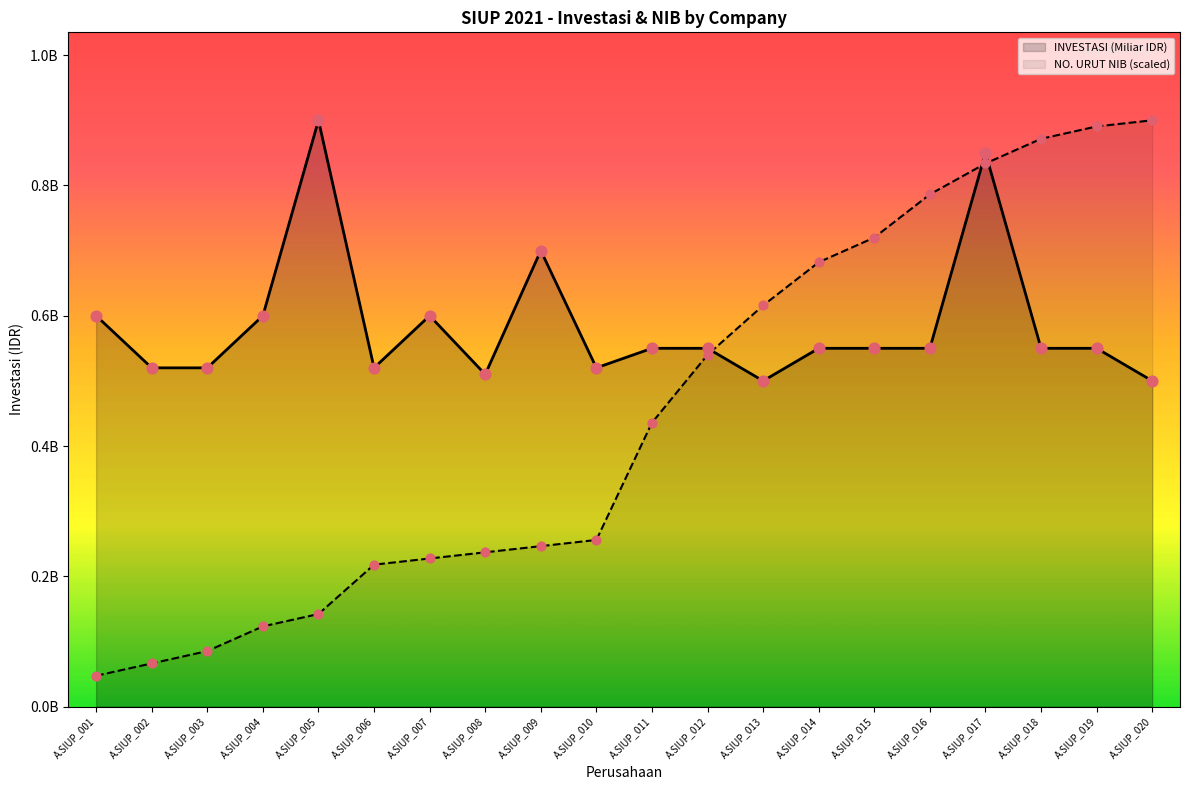

Which series has the widest spread of Y values?

NO. URUT NIB (scaled)